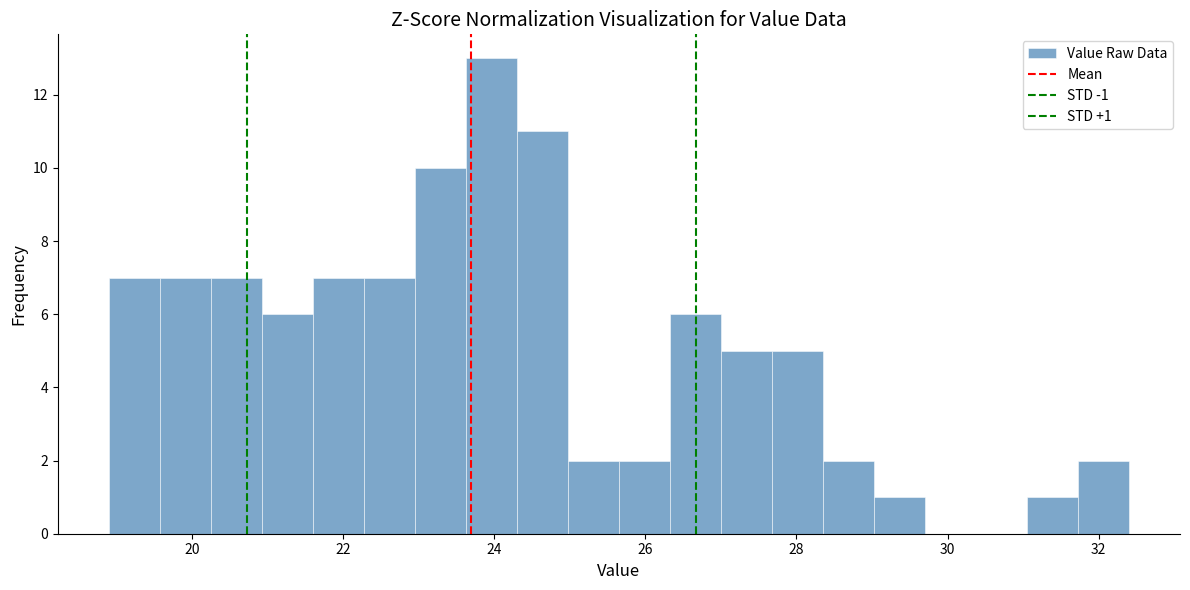

Around what value on the x-axis is the tallest bar? Give the approximate position of its centre, as read against the axis.

24.0